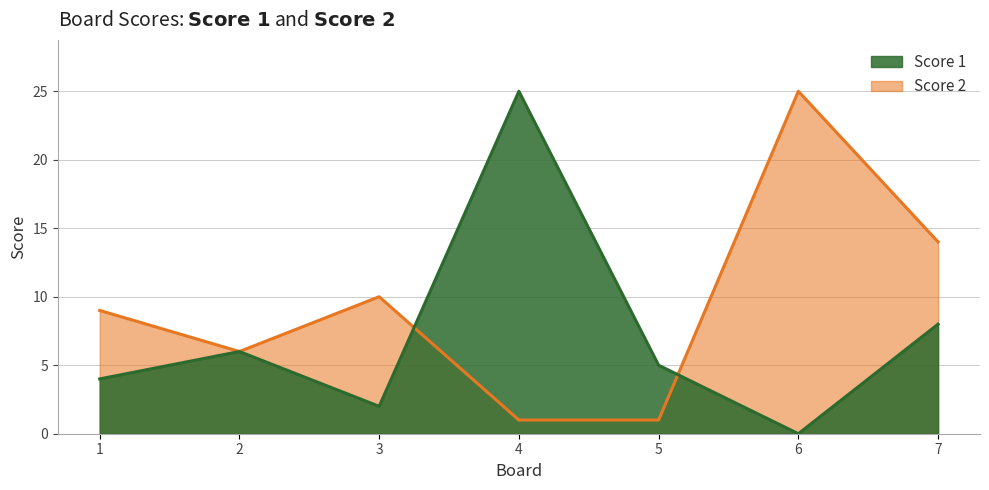

Count the Score 2 values in the range 1 to 14.

6